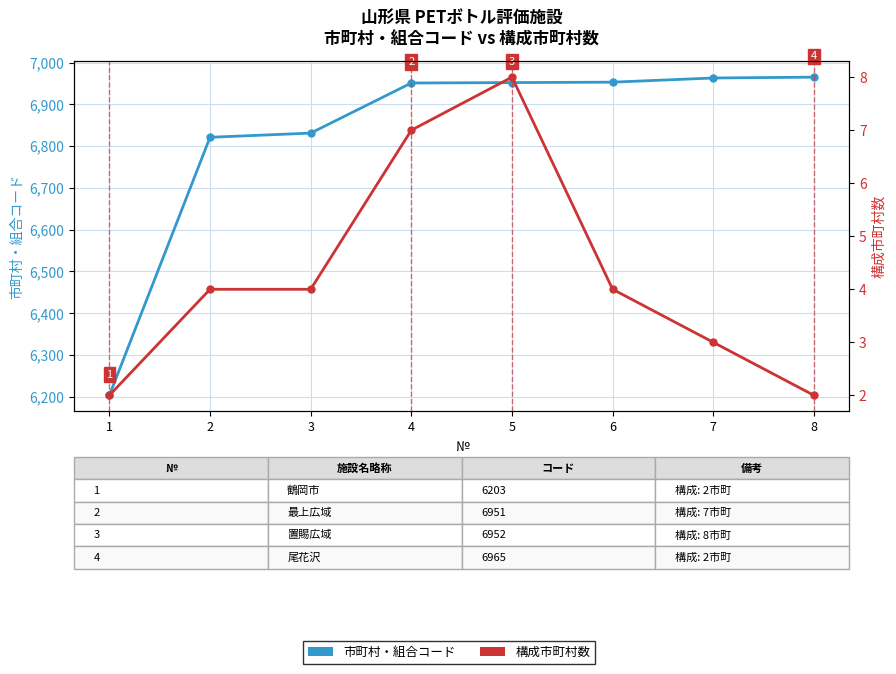

Count the 構成市町村数 values in the range 3 to 7.

5